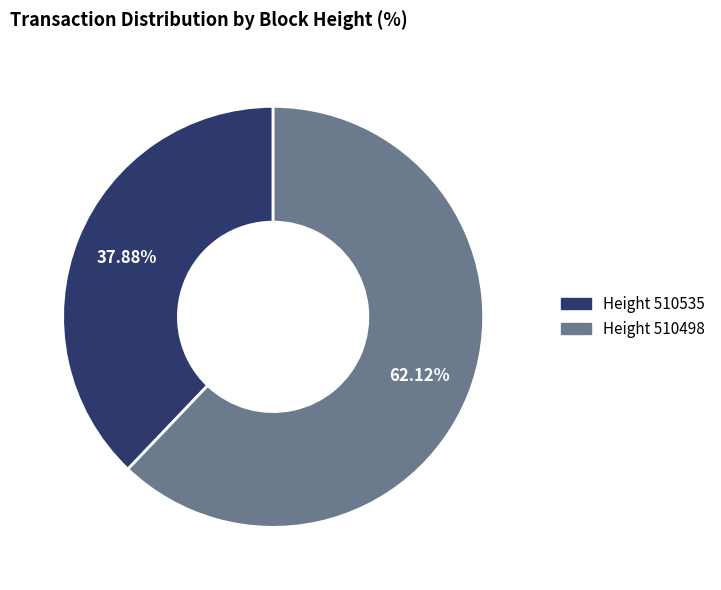

Is there a majority slice in this chart?

Yes